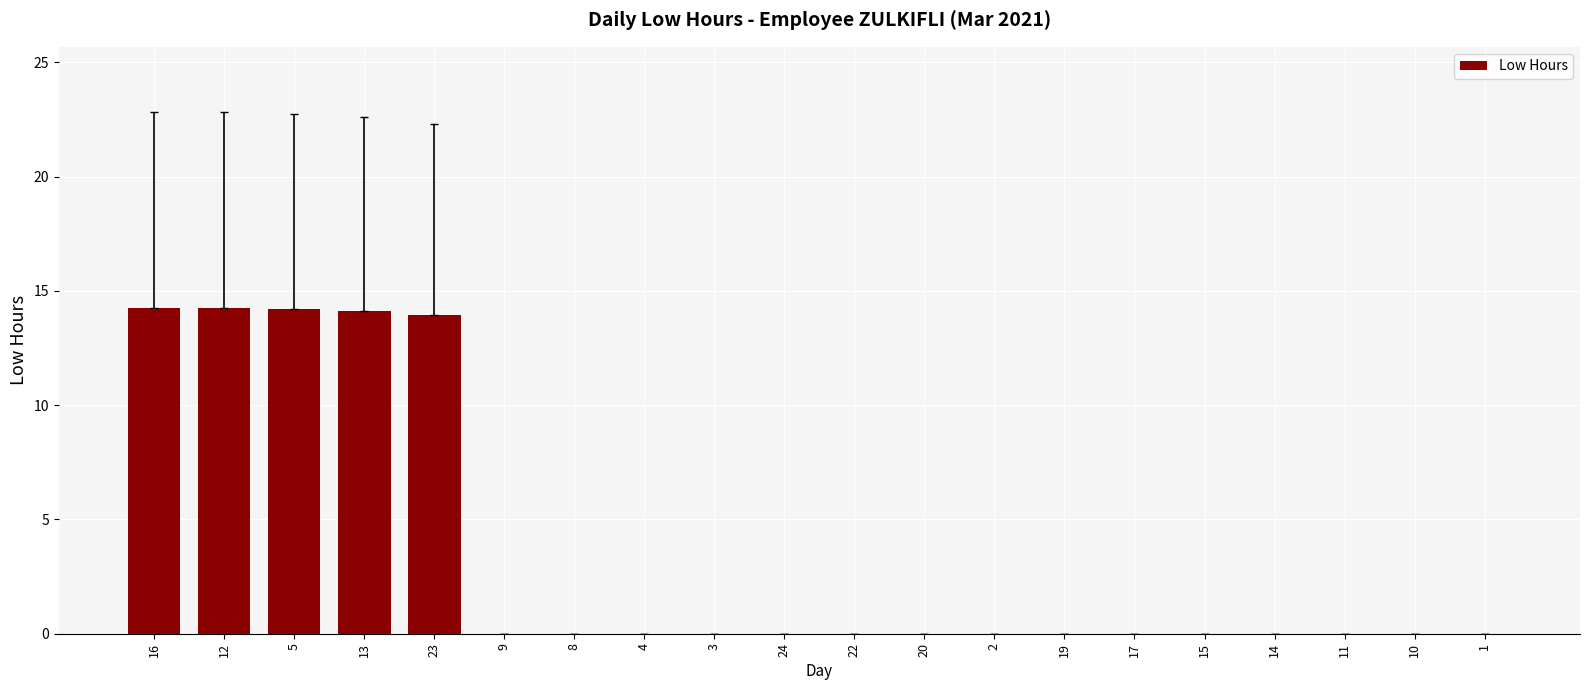

The chart shows a value of -9.9 at 24. True or false?

False